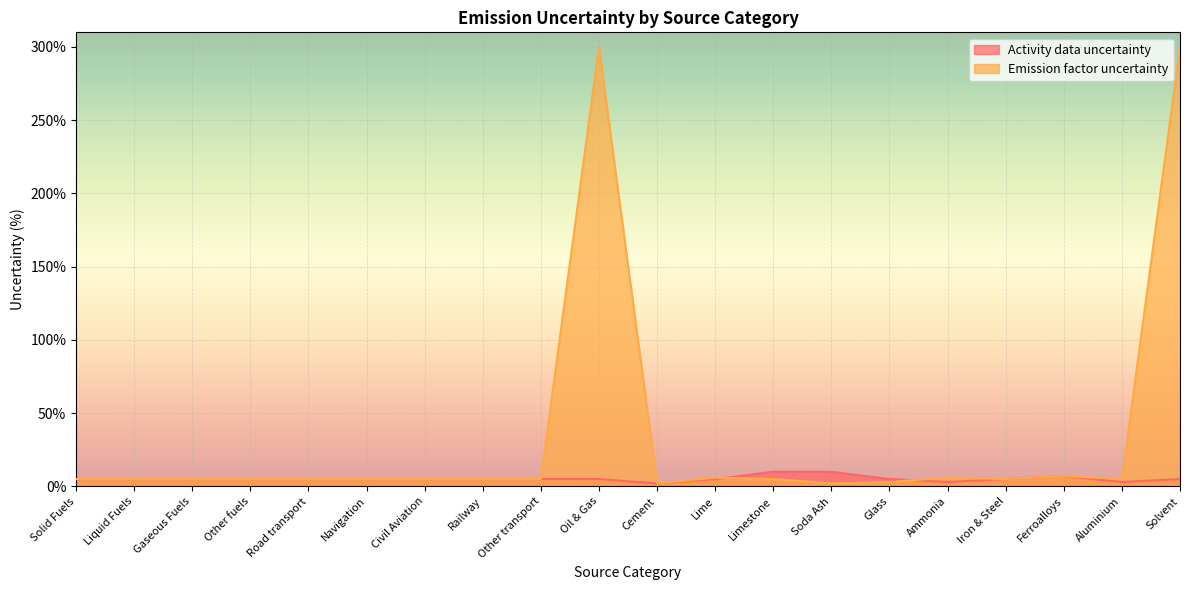

Where is Emission factor uncertainty nearest to the value 151?

Ferroalloys